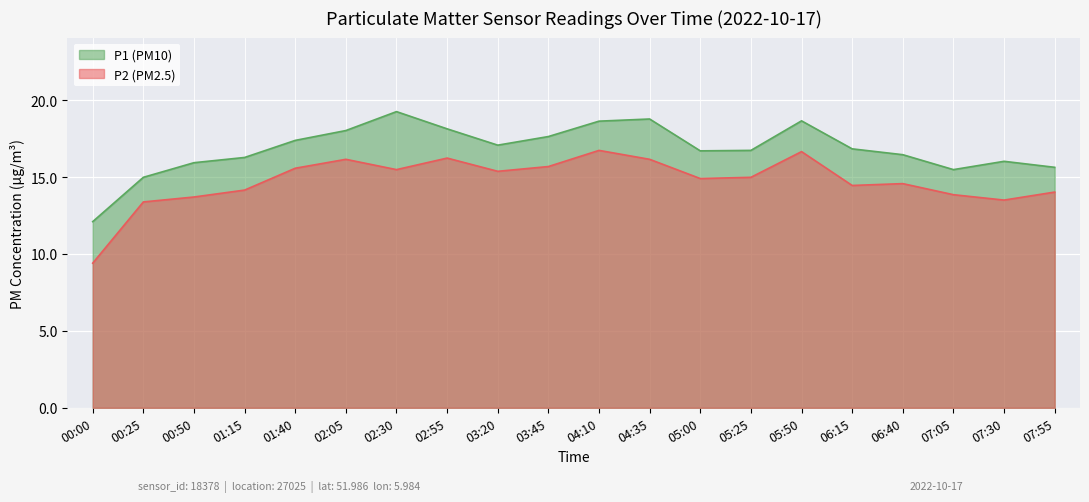

The value of P1 at 02:05 is 18.0. True or false?

True